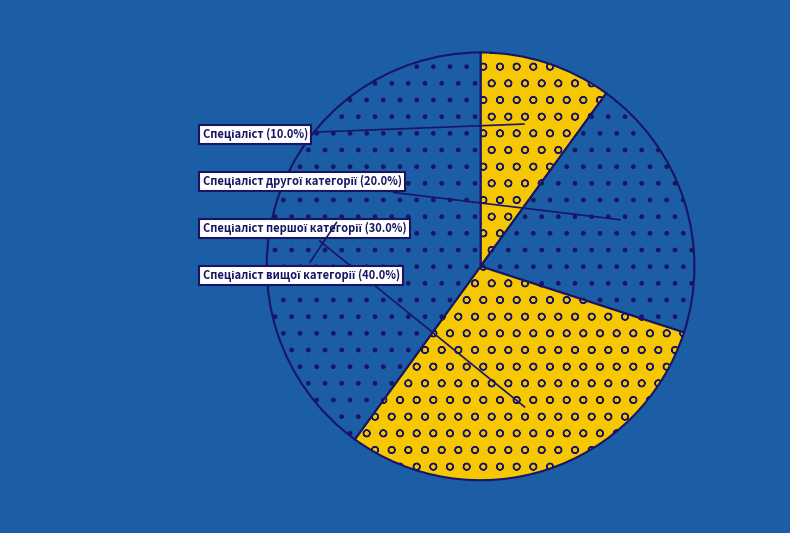

Is there any slice that represents more than half of the pie?

No